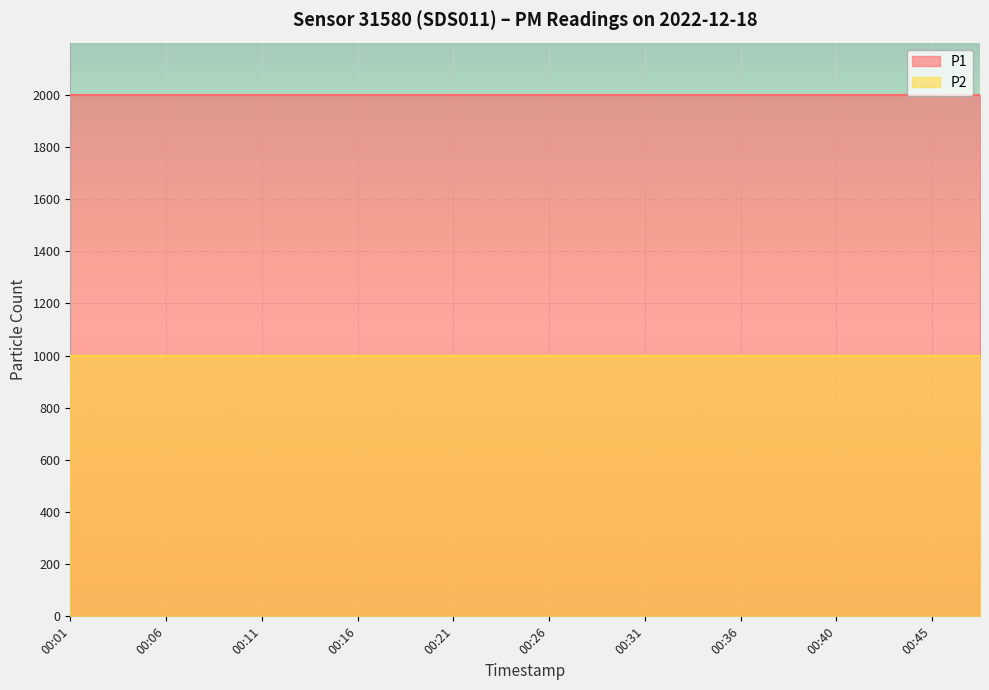

At how many categories does at least one series exceed 1885?

20